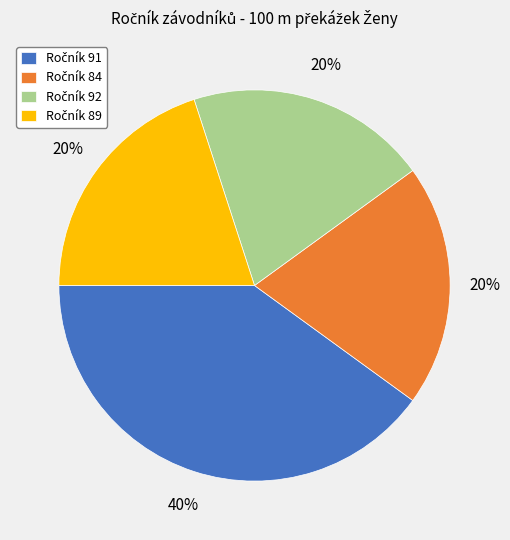

To the nearest percent, what is the difference between the largest and smallest slice percentages?

20%